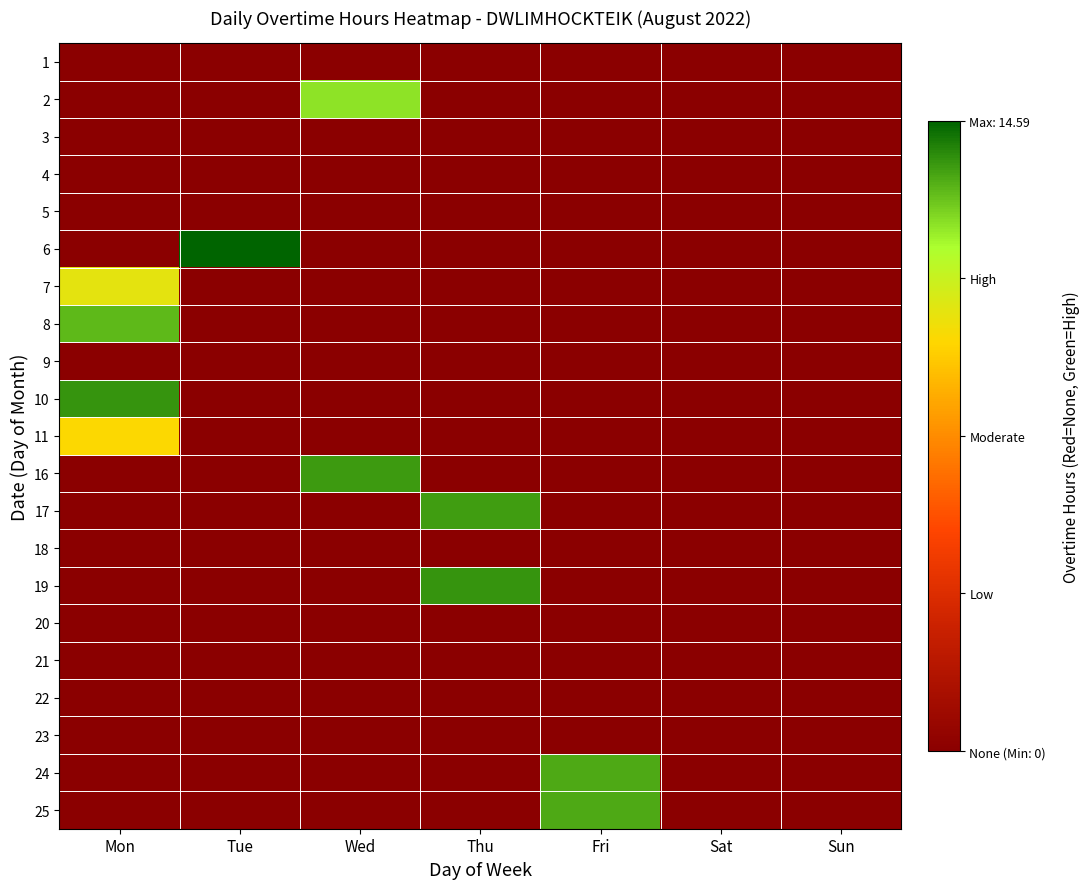

Rank the series by their maximum value, from highest to lowest.

6, 10, 19, 16, 17, 25, 24, 8, 2, 7, 11, 1, 3, 4, 5, 9, 18, 20, 21, 22, 23